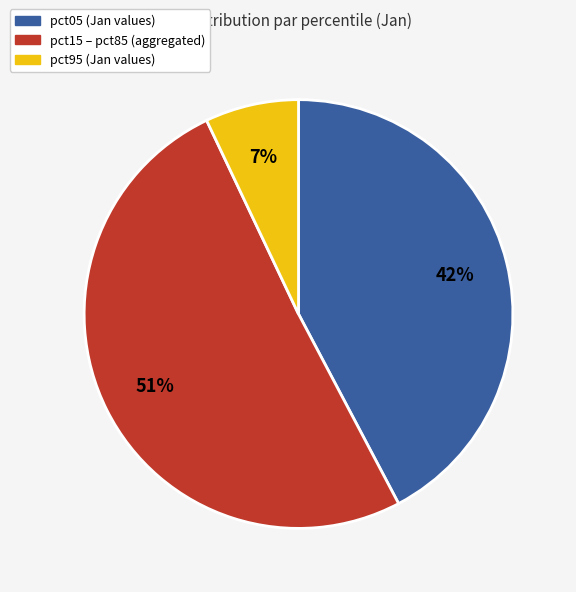

To the nearest percent, what is the average slice percentage?

33%